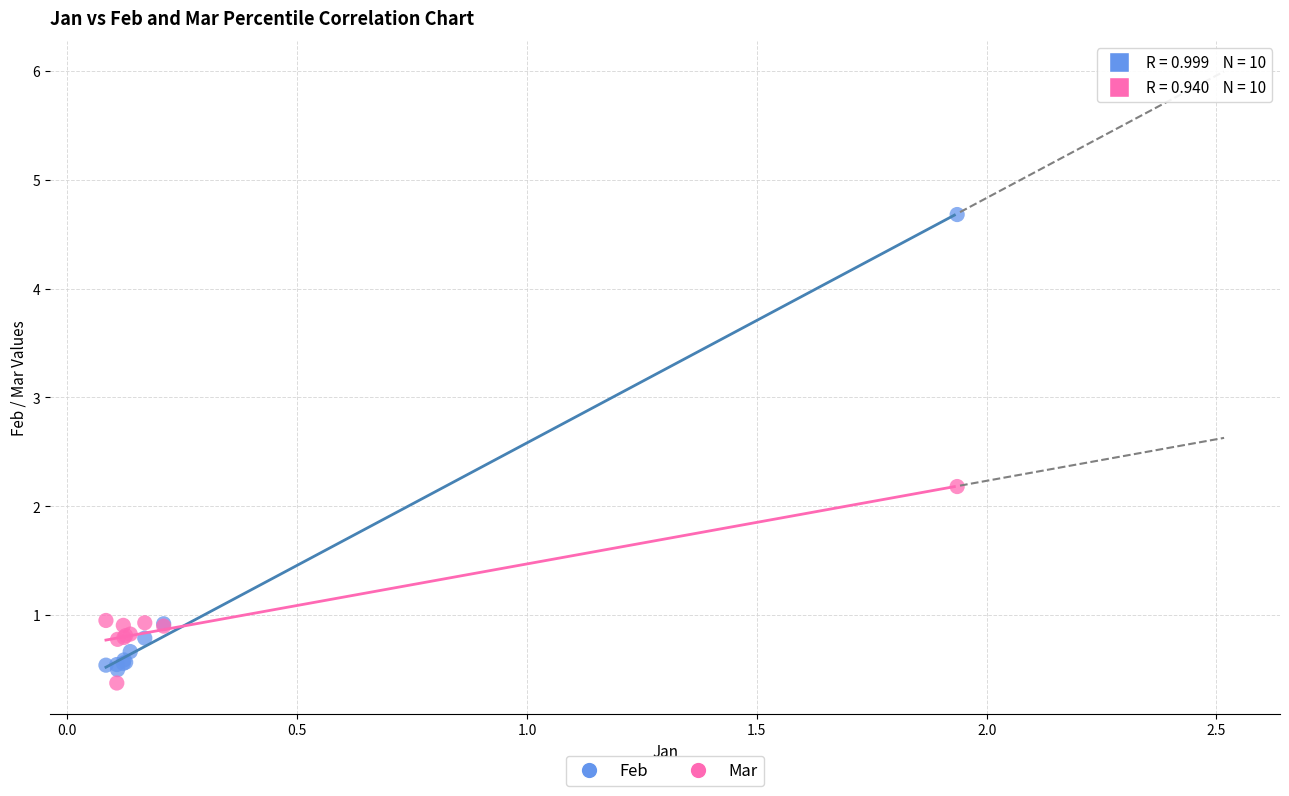

Which series has the widest spread of Y values?

Feb